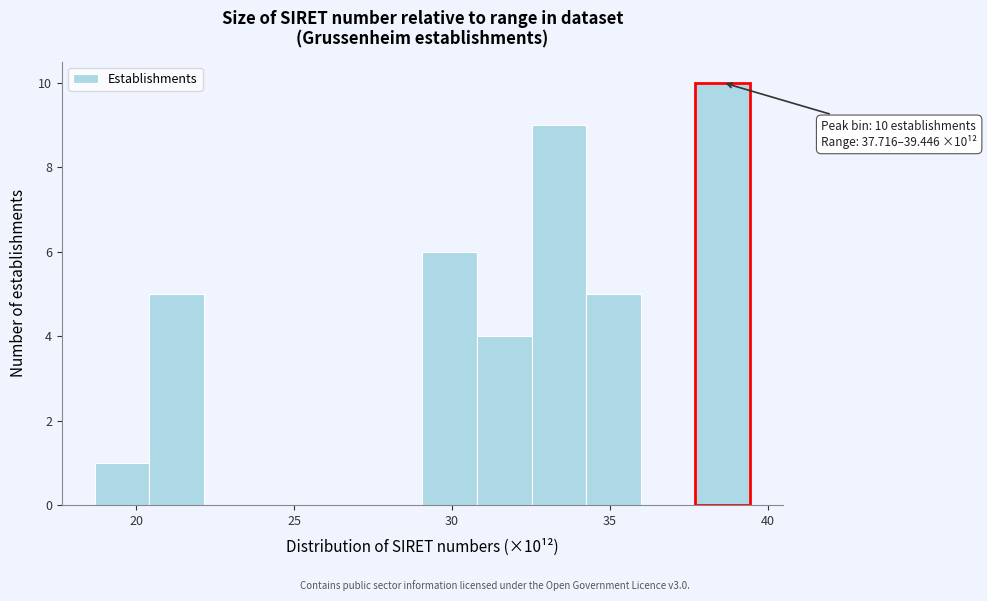

Read against the x-axis, roughly where is the centre of the tallest bar?

38.5